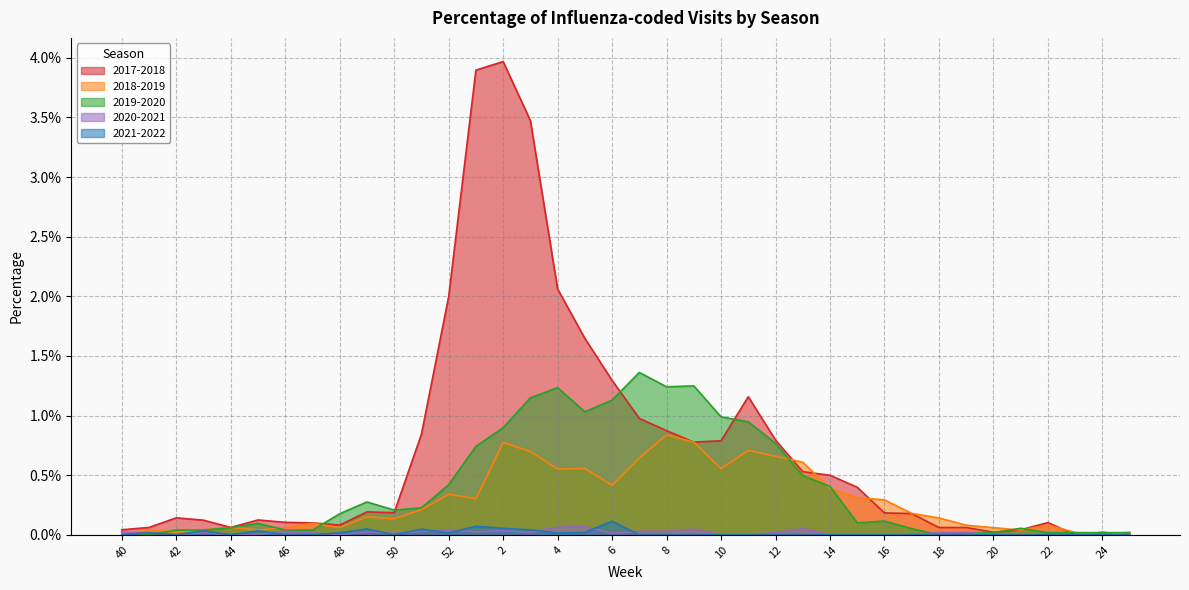

How many data points does each series have?

38